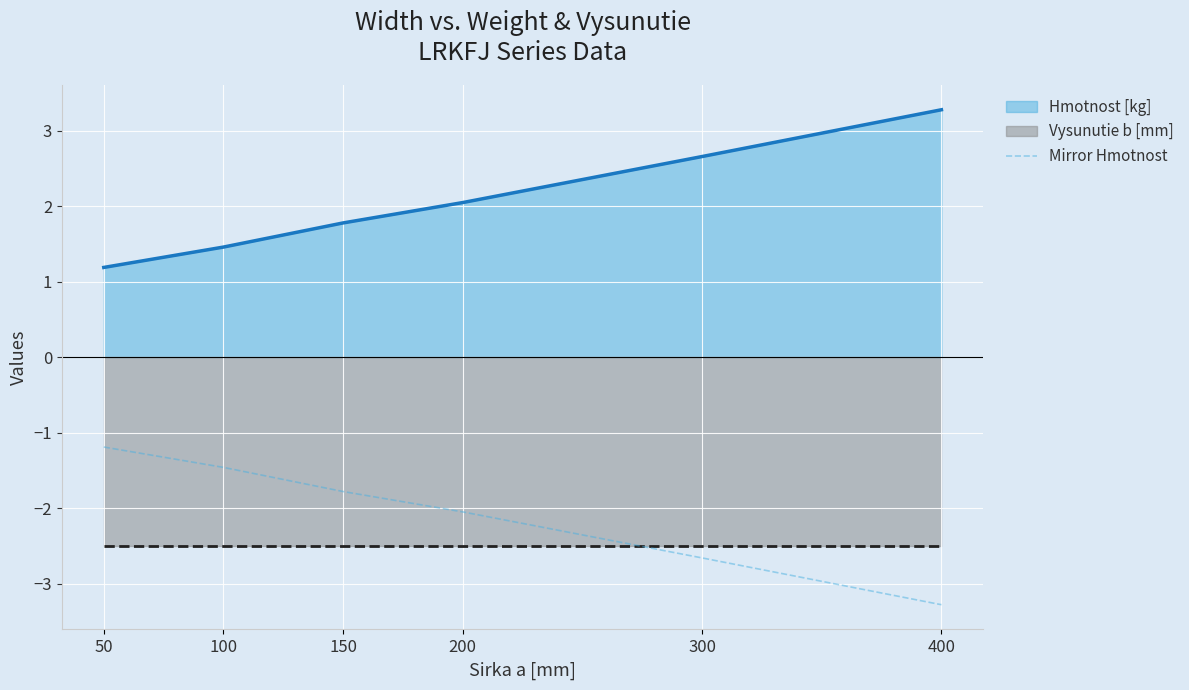

Reading right to left, what are all the values shown in this chart?

400=-3.3	300=-2.7	200=-2.0	150=-1.8	100=-1.5	50=-1.2